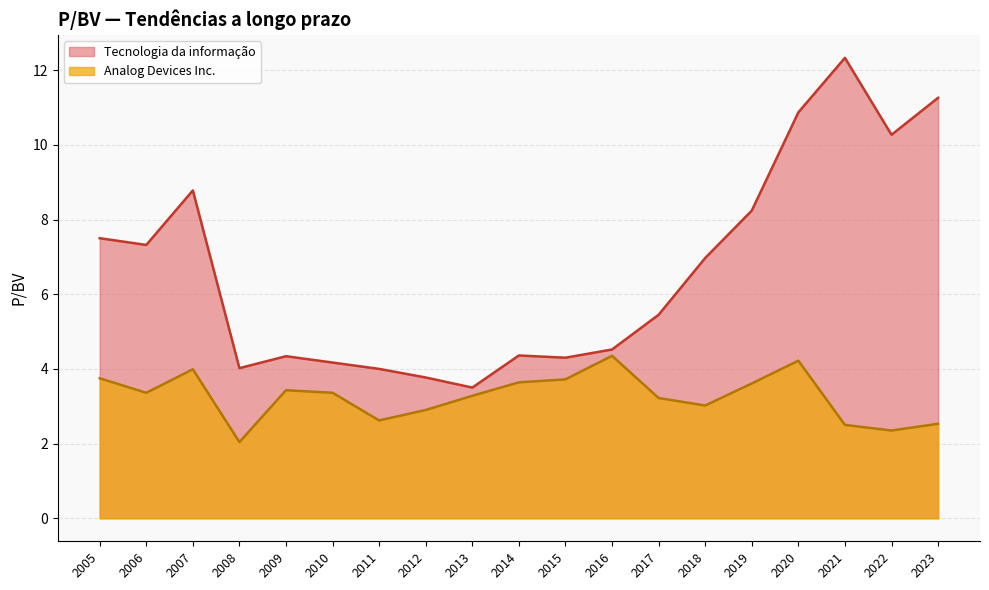

Reading right to left, transcribe all the data shown in this chart.

Analog Devices Inc.: 2005=3.8	2006=3.4	2007=4.0	2008=2.0	2009=3.4	2010=3.4	2011=2.6	2012=2.9	2013=3.3	2014=3.6	2015=3.7	2016=4.3	2017=3.2	2018=3.0	2019=3.6	2020=4.2	2021=2.5	2022=2.4	2023=2.5
Tecnologia da informação: 2005=7.5	2006=7.3	2007=8.8	2008=4.0	2009=4.3	2010=4.2	2011=4.0	2012=3.8	2013=3.5	2014=4.4	2015=4.3	2016=4.5	2017=5.5	2018=7.0	2019=8.2	2020=10.9	2021=12.3	2022=10.3	2023=11.3